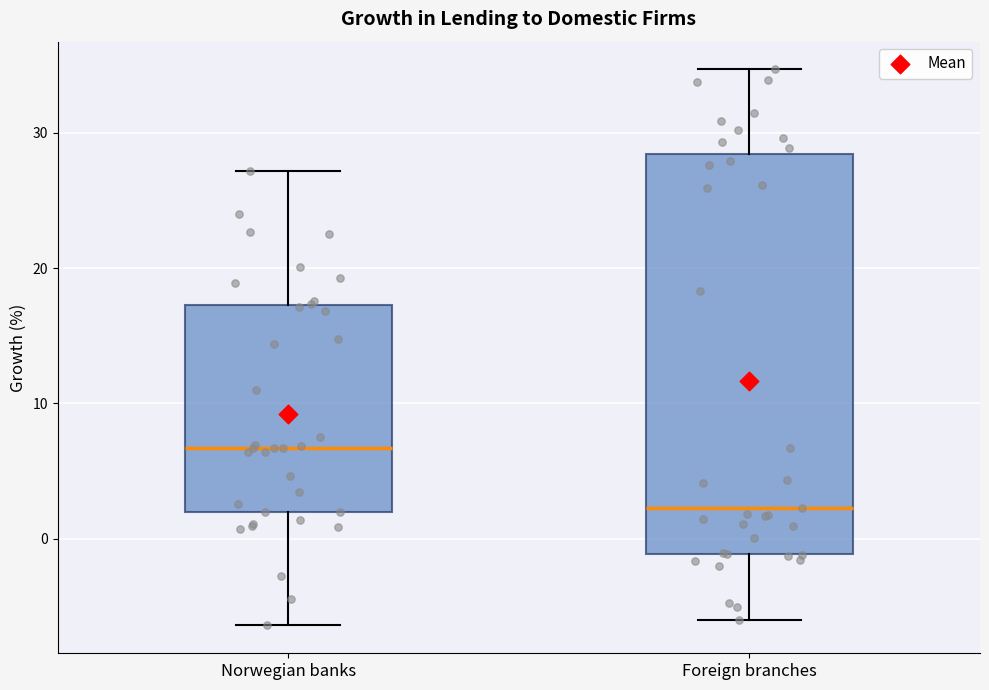

Where is the upper edge of the box for Norwegian banks on the y-axis? The values are not printed on the chart, so give them approximately, as read against the axis.

17